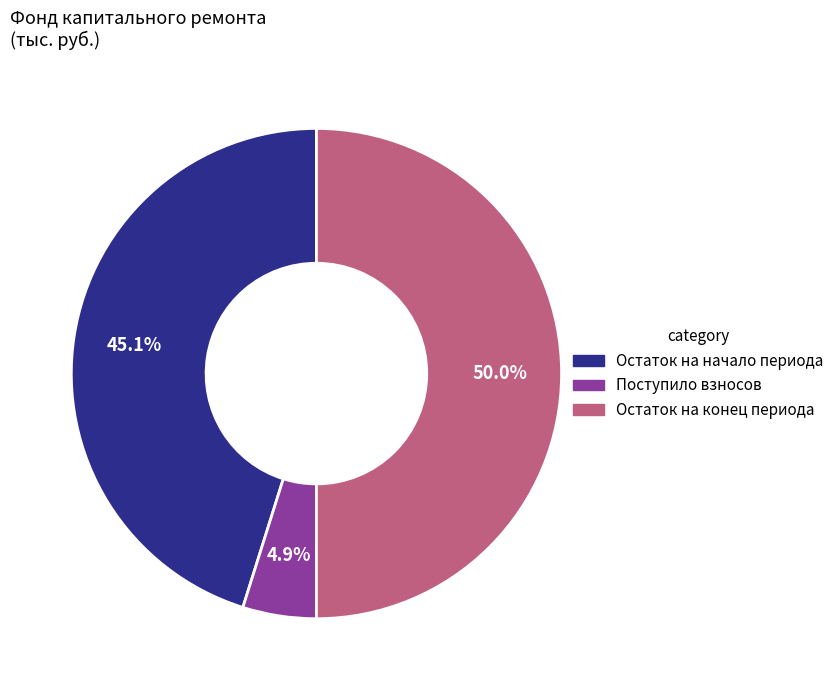

Which slice is the smallest?

Поступило взносов